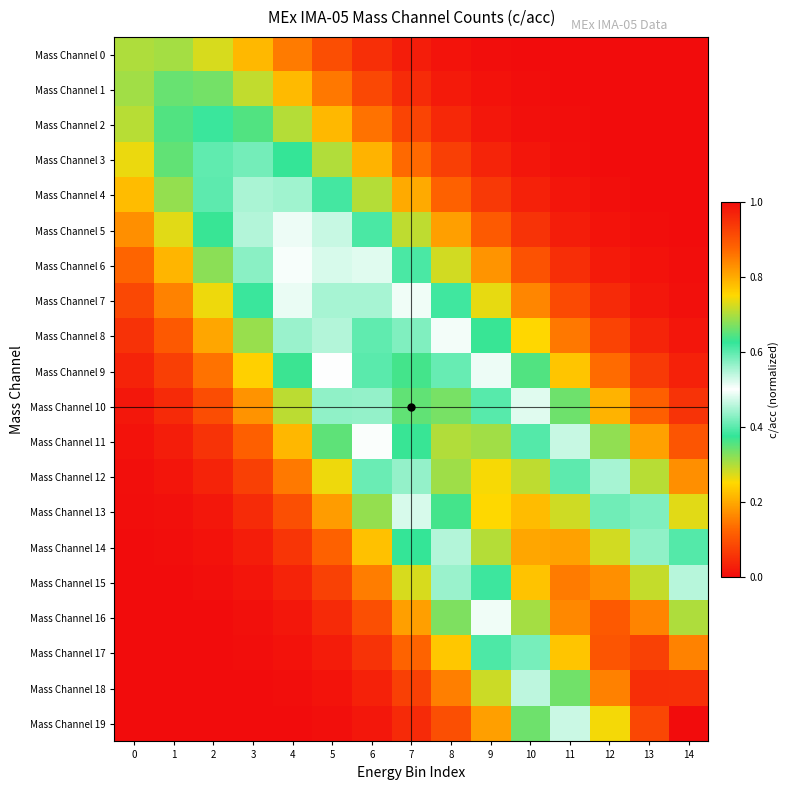

Reading left to right, extract all data points from this chart.

Mass Channel 0: 0=0.3	1=0.3	2=0.3	3=0.2	4=0.2	5=0.1	6=0.0	7=0.0	8=0.0	9=0.0	10=0.0	11=0.0	12=0.0	13=0.0	14=0.0
Mass Channel 1: 0=0.3	1=0.3	2=0.3	3=0.3	4=0.2	5=0.1	6=0.1	7=0.0	8=0.0	9=0.0	10=0.0	11=0.0	12=0.0	13=0.0	14=0.0
Mass Channel 2: 0=0.3	1=0.4	2=0.4	3=0.4	4=0.3	5=0.2	6=0.1	7=0.1	8=0.0	9=0.0	10=0.0	11=0.0	12=0.0	13=0.0	14=0.0
Mass Channel 3: 0=0.3	1=0.3	2=0.4	3=0.4	4=0.4	5=0.3	6=0.2	7=0.1	8=0.1	9=0.0	10=0.0	11=0.0	12=0.0	13=0.0	14=0.0
Mass Channel 4: 0=0.2	1=0.3	2=0.4	3=0.4	4=0.4	5=0.4	6=0.3	7=0.2	8=0.1	9=0.1	10=0.0	11=0.0	12=0.0	13=0.0	14=0.0
Mass Channel 5: 0=0.2	1=0.3	2=0.4	3=0.5	4=0.5	5=0.5	6=0.4	7=0.3	8=0.2	9=0.1	10=0.1	11=0.0	12=0.0	13=0.0	14=0.0
Mass Channel 6: 0=0.1	1=0.2	2=0.3	3=0.4	4=0.5	5=0.5	6=0.5	7=0.4	8=0.3	9=0.2	10=0.1	11=0.0	12=0.0	13=0.0	14=0.0
Mass Channel 7: 0=0.1	1=0.2	2=0.3	3=0.4	4=0.5	5=0.6	6=0.6	7=0.5	8=0.4	9=0.3	10=0.2	11=0.1	12=0.0	13=0.0	14=0.0
Mass Channel 8: 0=0.1	1=0.1	2=0.2	3=0.3	4=0.4	5=0.5	6=0.6	7=0.6	8=0.5	9=0.4	10=0.2	11=0.1	12=0.1	13=0.0	14=0.0
Mass Channel 9: 0=0.0	1=0.1	2=0.1	3=0.2	4=0.4	5=0.5	6=0.6	7=0.6	8=0.6	9=0.5	10=0.4	11=0.2	12=0.1	13=0.1	14=0.0
Mass Channel 10: 0=0.0	1=0.0	2=0.1	3=0.2	4=0.3	5=0.4	6=0.6	7=0.7	8=0.7	9=0.6	10=0.5	11=0.3	12=0.2	13=0.1	14=0.1
Mass Channel 11: 0=0.0	1=0.0	2=0.1	3=0.1	4=0.2	5=0.3	6=0.5	7=0.6	8=0.7	9=0.7	10=0.6	11=0.5	12=0.3	13=0.2	14=0.1
Mass Channel 12: 0=0.0	1=0.0	2=0.0	3=0.1	4=0.1	5=0.3	6=0.4	7=0.6	8=0.7	9=0.7	10=0.7	11=0.6	12=0.4	13=0.3	14=0.2
Mass Channel 13: 0=0.0	1=0.0	2=0.0	3=0.0	4=0.1	5=0.2	6=0.3	7=0.5	8=0.6	9=0.7	10=0.8	11=0.7	12=0.6	13=0.4	14=0.3
Mass Channel 14: 0=0.0	1=0.0	2=0.0	3=0.0	4=0.1	5=0.1	6=0.2	7=0.4	8=0.5	9=0.7	10=0.8	11=0.8	12=0.7	13=0.6	14=0.4
Mass Channel 15: 0=0.0	1=0.0	2=0.0	3=0.0	4=0.0	5=0.1	6=0.2	7=0.3	8=0.4	9=0.6	10=0.8	11=0.9	12=0.8	13=0.7	14=0.5
Mass Channel 16: 0=0.0	1=0.0	2=0.0	3=0.0	4=0.0	5=0.0	6=0.1	7=0.2	8=0.3	9=0.5	10=0.7	11=0.8	12=0.9	13=0.8	14=0.7
Mass Channel 17: 0=0.0	1=0.0	2=0.0	3=0.0	4=0.0	5=0.0	6=0.1	7=0.1	8=0.2	9=0.4	10=0.6	11=0.8	12=0.9	13=0.9	14=0.8
Mass Channel 18: 0=0.0	1=0.0	2=0.0	3=0.0	4=0.0	5=0.0	6=0.0	7=0.1	8=0.2	9=0.3	10=0.5	11=0.7	12=0.8	13=1.0	14=0.9
Mass Channel 19: 0=0.0	1=0.0	2=0.0	3=0.0	4=0.0	5=0.0	6=0.0	7=0.0	8=0.1	9=0.2	10=0.3	11=0.5	12=0.7	13=0.9	14=1.0